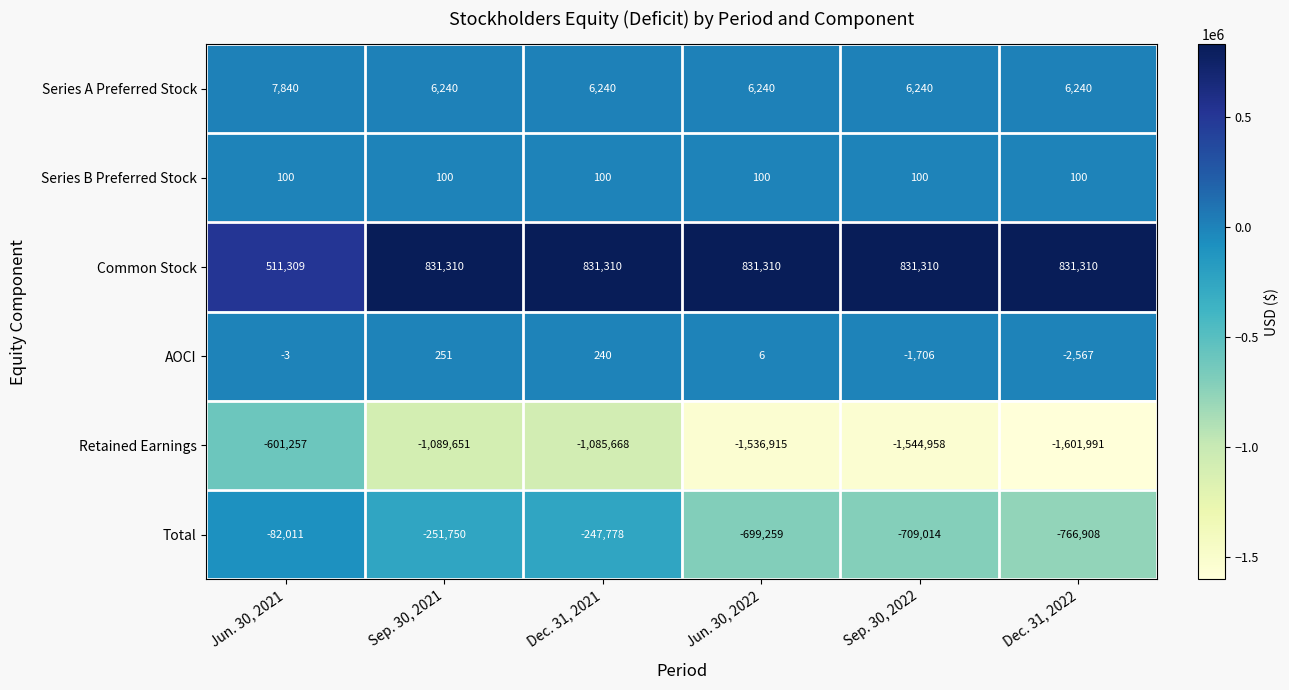

What value does the AOCI series have at Dec. 31, 2022, to the nearest 100?

-2600